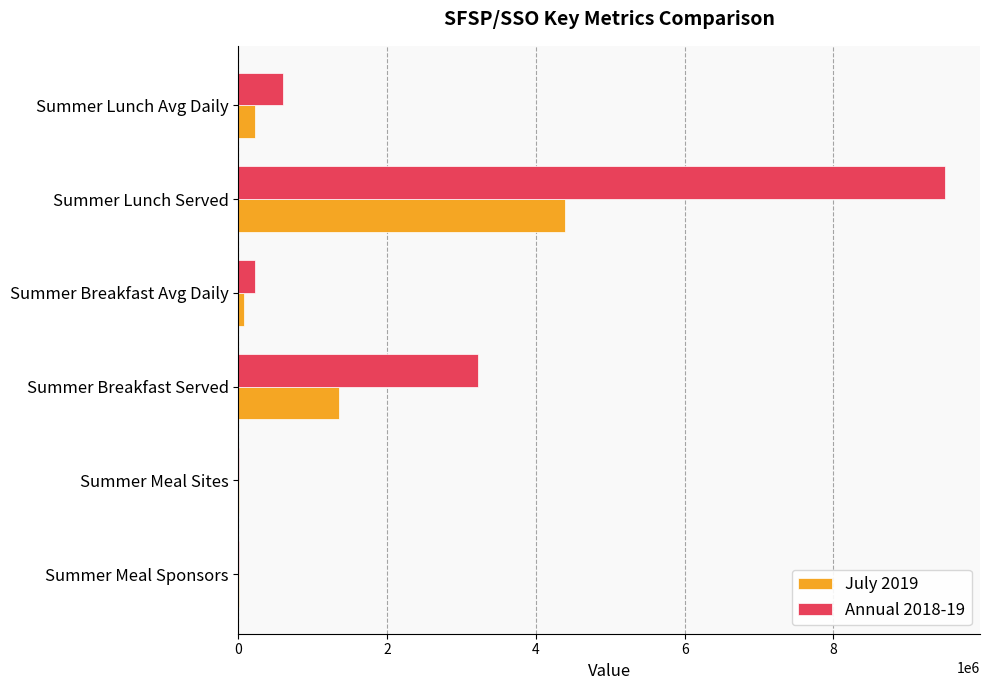

At which category is the sum across all series the highest?

Summer Lunch Served